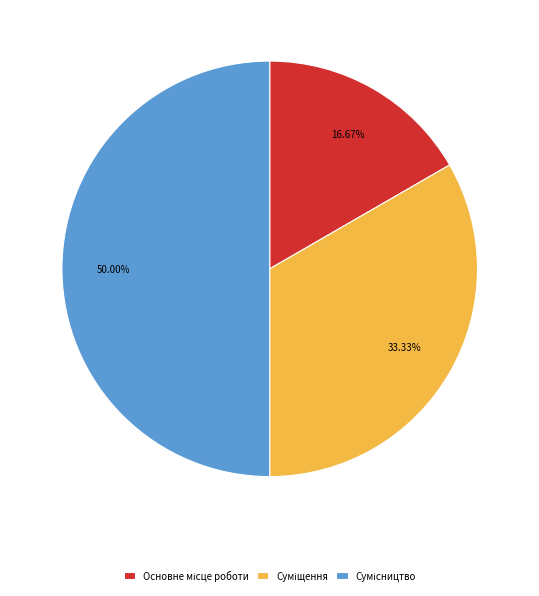

To the nearest percent, what percentage of the pie is Основне місце роботи?

17%